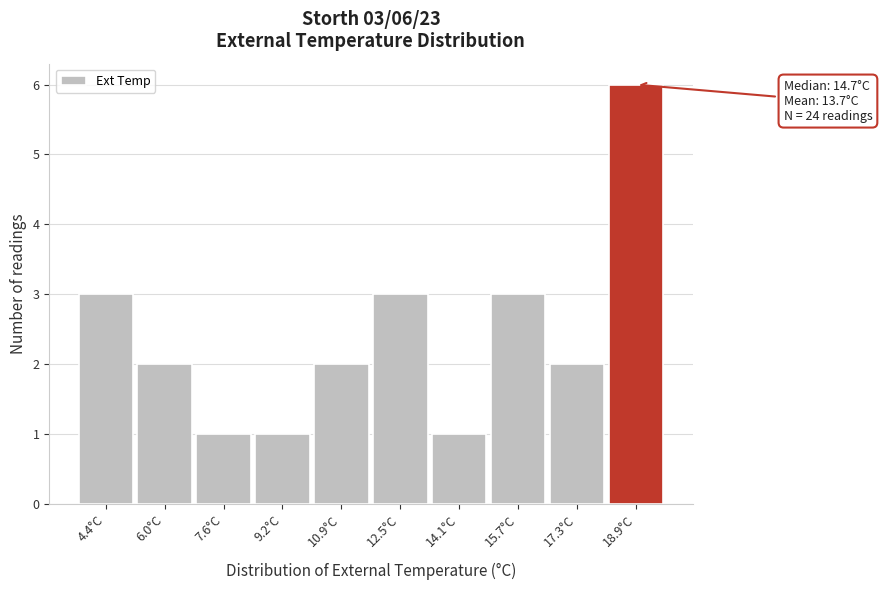

Reading left to right, transcribe all the data shown in this chart.

3	2	1	1	2	3	1	3	2	6